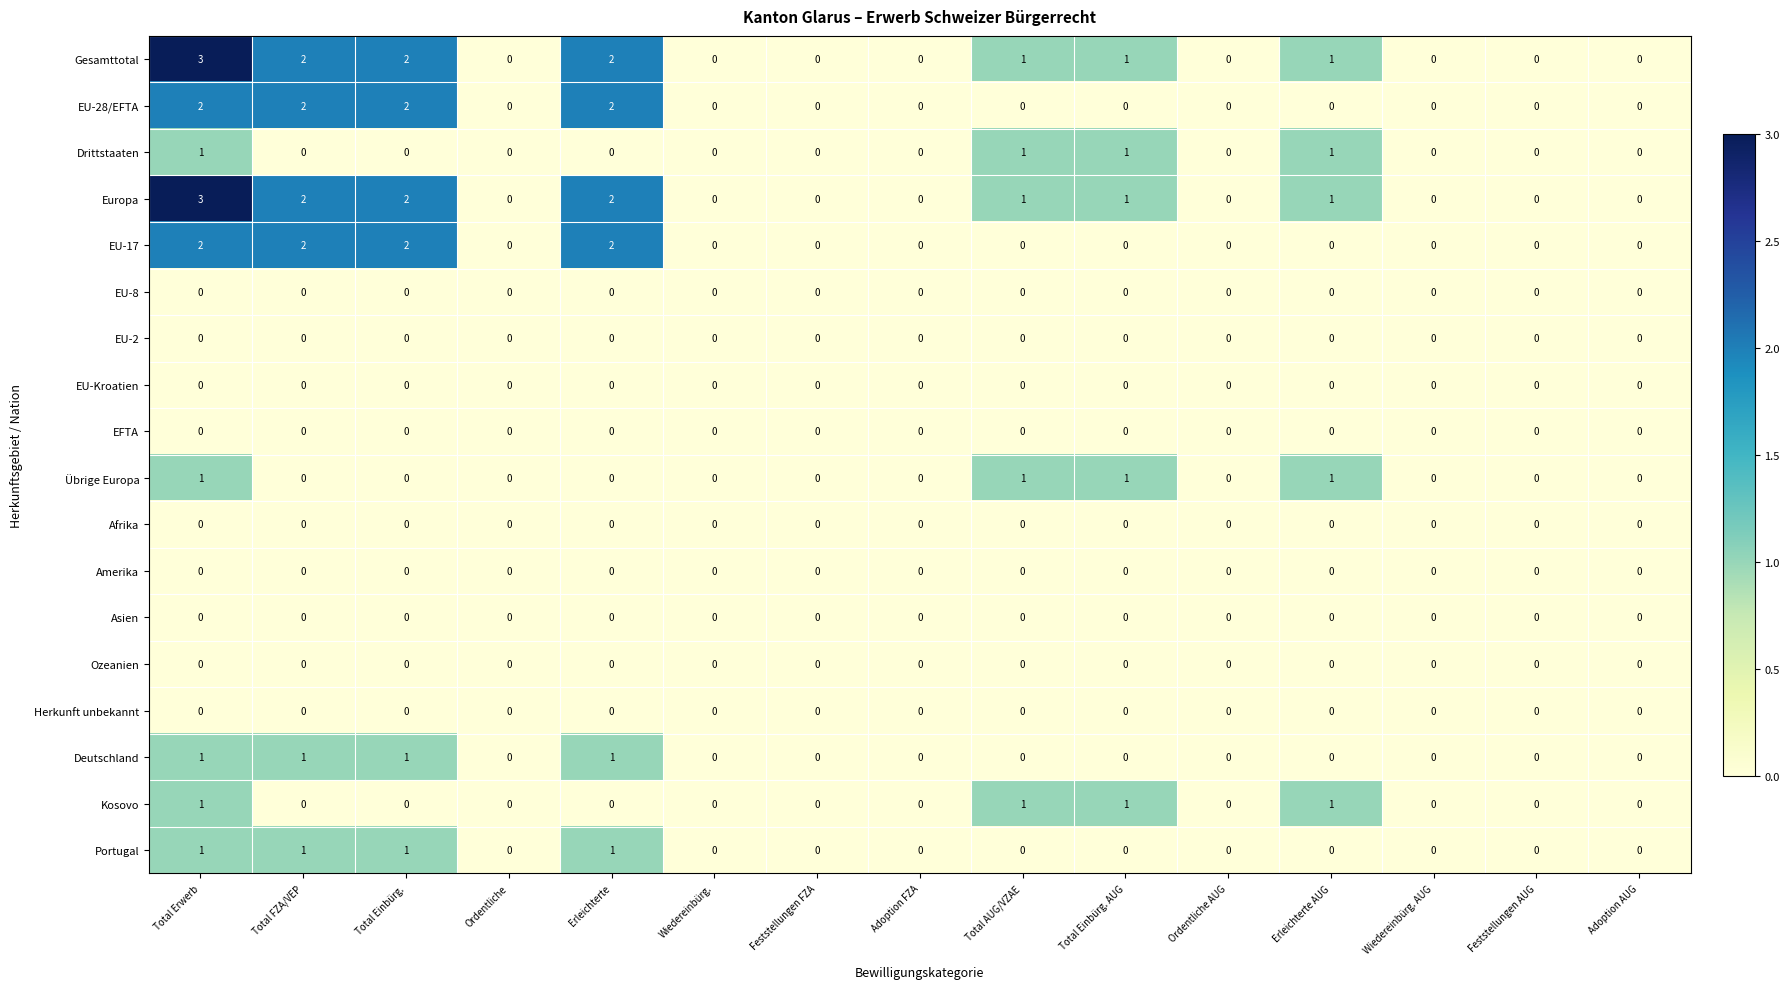

How many distinct data groups are displayed?

18